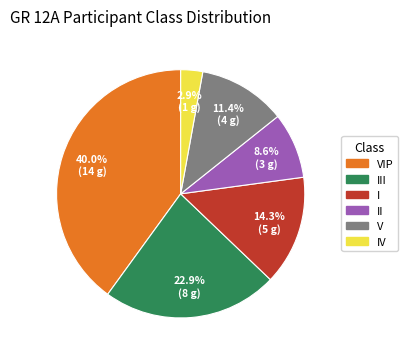

Is there any slice that represents more than half of the pie?

No